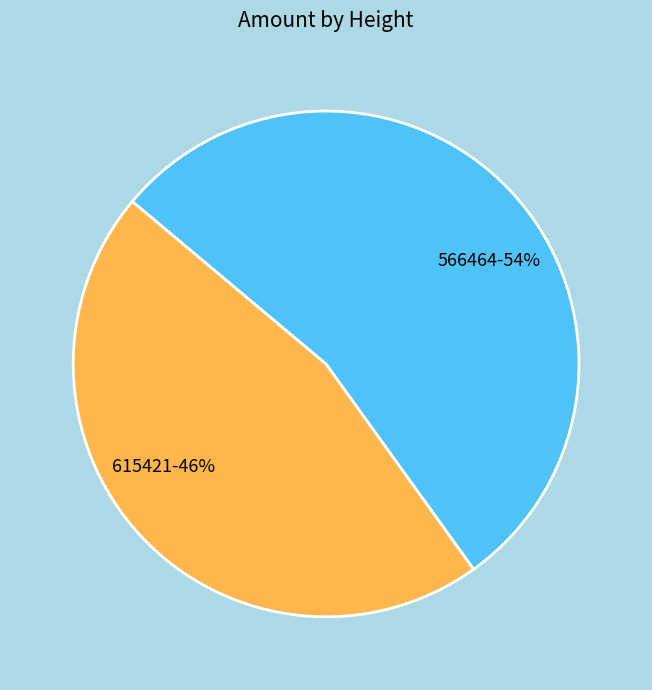

True or false: 615421 accounts for 39% of the total.

False